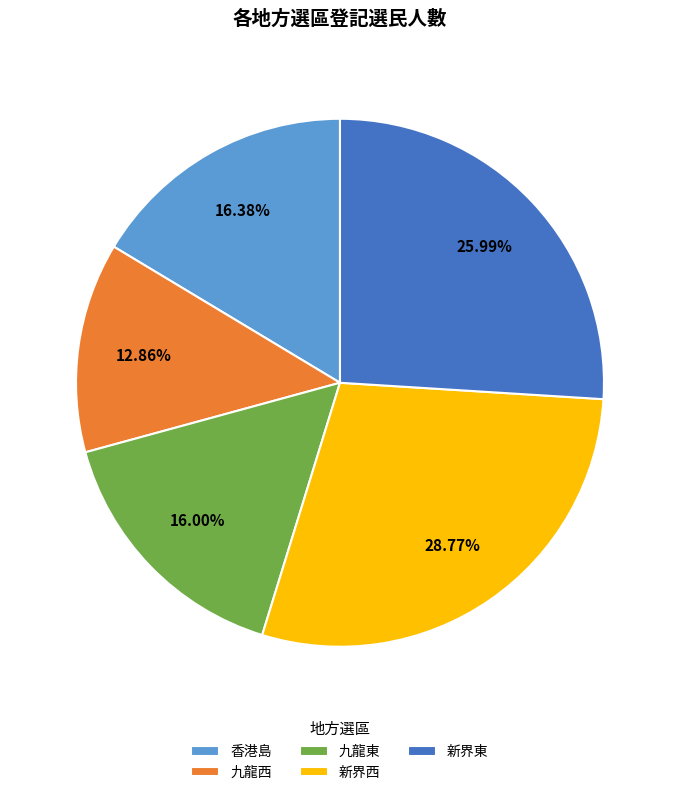

To the nearest percent, what is the average slice percentage?

20%